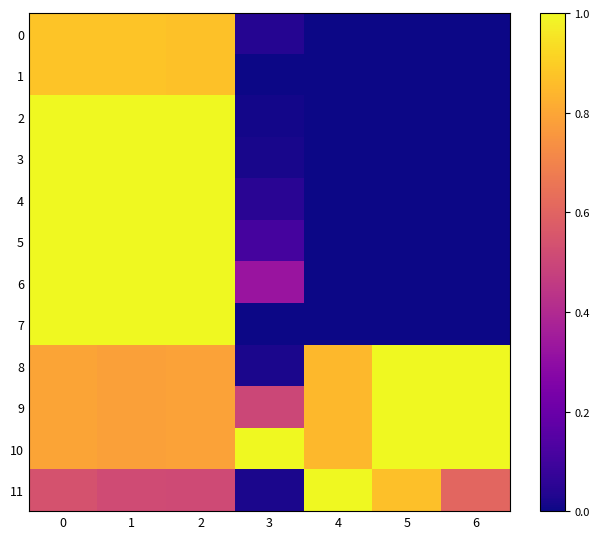

How many categories are shown in the chart?

7